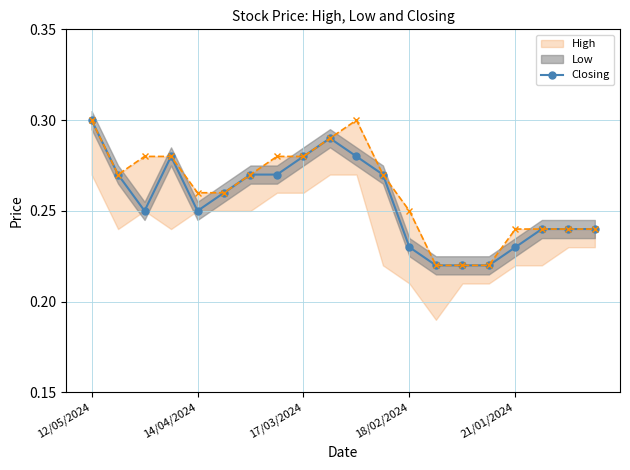

The value at 12/05/2024 is 0.5. True or false?

False